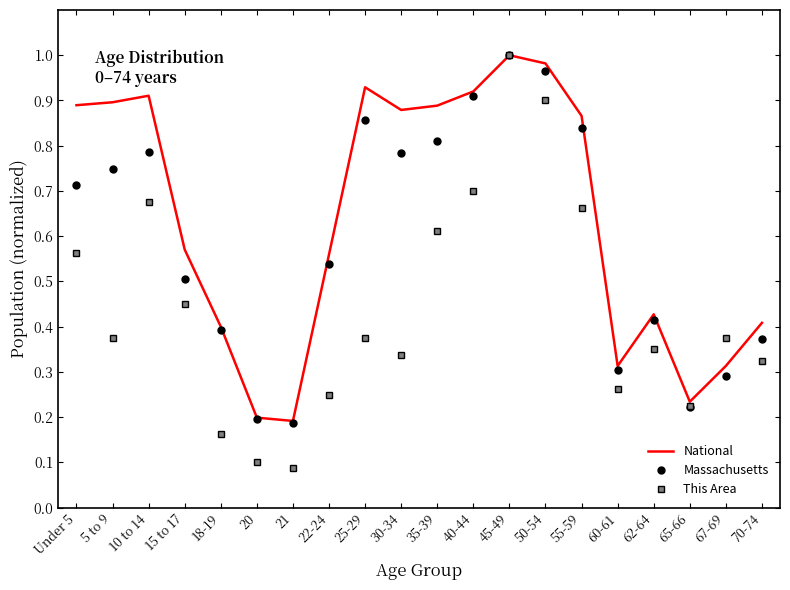

True or false: National has a value of 0.3 at 67-69.

True